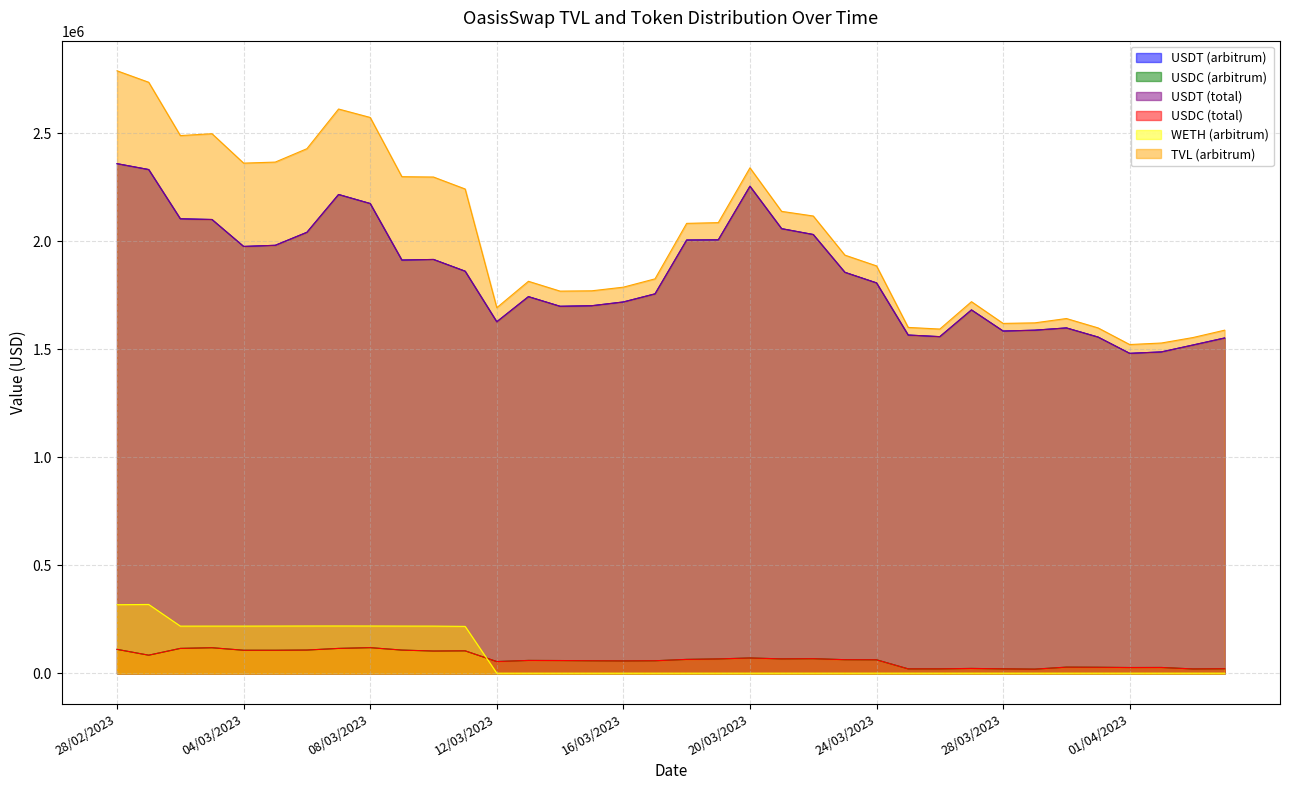

Reading left to right, transcribe all the data shown in this chart.

USDT (arbitrum): 28/02/2023=2358498.6	01/03/2023=2331355.4	02/03/2023=2103539.8	03/03/2023=2100191.6	04/03/2023=1975558.5	05/03/2023=1980857.6	06/03/2023=2040982.5	07/03/2023=2215903.7	08/03/2023=2174126.7	09/03/2023=1912592.2	10/03/2023=1915385.3	11/03/2023=1861105.1	12/03/2023=1627090.4	13/03/2023=1743371.6	14/03/2023=1698727.2	15/03/2023=1701265.7	16/03/2023=1718760.2	17/03/2023=1756182.1	18/03/2023=2005207.4	19/03/2023=2006161.0	20/03/2023=2254076.7	21/03/2023=2057871.0	22/03/2023=2030804.3	23/03/2023=1855892.2	24/03/2023=1806964.5	25/03/2023=1565705.8	26/03/2023=1558229.8	27/03/2023=1681919.3	28/03/2023=1584179.9	29/03/2023=1588134.5	30/03/2023=1598640.2	31/03/2023=1556339.1	01/04/2023=1480991.7	02/04/2023=1487617.5	03/04/2023=1519548.4	04/04/2023=1552035.7
USDC (arbitrum): 28/02/2023=111442.9	01/03/2023=84471.7	02/03/2023=115918.7	03/03/2023=118979.2	04/03/2023=107349.3	05/03/2023=107320.0	06/03/2023=108273.3	07/03/2023=115871.7	08/03/2023=119346.8	09/03/2023=108137.6	10/03/2023=103724.4	11/03/2023=104584.3	12/03/2023=55066.6	13/03/2023=60323.8	14/03/2023=59789.2	15/03/2023=58643.9	16/03/2023=57962.0	17/03/2023=58779.8	18/03/2023=65042.9	19/03/2023=67239.3	20/03/2023=71651.3	21/03/2023=67463.4	22/03/2023=68426.6	23/03/2023=63679.1	24/03/2023=63225.2	25/03/2023=21204.4	26/03/2023=21318.0	27/03/2023=23264.9	28/03/2023=21404.1	29/03/2023=19952.6	30/03/2023=29246.6	31/03/2023=28670.1	01/04/2023=27439.8	02/04/2023=27754.2	03/04/2023=20943.9	04/04/2023=21910.2
USDT (total): 28/02/2023=2358498.6	01/03/2023=2331355.4	02/03/2023=2103539.8	03/03/2023=2100191.6	04/03/2023=1975558.5	05/03/2023=1980857.6	06/03/2023=2040982.5	07/03/2023=2215903.7	08/03/2023=2174126.7	09/03/2023=1912592.2	10/03/2023=1915385.3	11/03/2023=1861105.1	12/03/2023=1627090.4	13/03/2023=1743371.6	14/03/2023=1698727.2	15/03/2023=1701265.7	16/03/2023=1718760.2	17/03/2023=1756182.1	18/03/2023=2005207.4	19/03/2023=2006161.0	20/03/2023=2254076.7	21/03/2023=2057871.0	22/03/2023=2030804.3	23/03/2023=1855892.2	24/03/2023=1806964.5	25/03/2023=1565705.8	26/03/2023=1558229.8	27/03/2023=1681919.3	28/03/2023=1584179.9	29/03/2023=1588134.5	30/03/2023=1598640.2	31/03/2023=1556339.1	01/04/2023=1480991.7	02/04/2023=1487617.5	03/04/2023=1519548.4	04/04/2023=1552035.7
USDC (total): 28/02/2023=111442.9	01/03/2023=84471.7	02/03/2023=115918.7	03/03/2023=118979.2	04/03/2023=107349.3	05/03/2023=107320.0	06/03/2023=108273.3	07/03/2023=115871.7	08/03/2023=119346.8	09/03/2023=108137.6	10/03/2023=103724.4	11/03/2023=104584.3	12/03/2023=55066.6	13/03/2023=60323.8	14/03/2023=59789.2	15/03/2023=58643.9	16/03/2023=57962.0	17/03/2023=58779.8	18/03/2023=65042.9	19/03/2023=67239.3	20/03/2023=71651.3	21/03/2023=67463.4	22/03/2023=68426.6	23/03/2023=63679.1	24/03/2023=63225.2	25/03/2023=21204.4	26/03/2023=21318.0	27/03/2023=23264.9	28/03/2023=21404.1	29/03/2023=19952.6	30/03/2023=29246.6	31/03/2023=28670.1	01/04/2023=27439.8	02/04/2023=27754.2	03/04/2023=20943.9	04/04/2023=21910.2
WETH (arbitrum): 28/02/2023=318040.6	01/03/2023=319259.0	02/03/2023=218973.4	03/03/2023=219095.3	04/03/2023=219103.4	05/03/2023=219322.5	06/03/2023=219589.0	07/03/2023=219670.4	08/03/2023=219529.1	09/03/2023=219227.1	10/03/2023=219090.1	11/03/2023=217815.2	12/03/2023=1244.6	13/03/2023=1281.1	14/03/2023=1289.2	15/03/2023=1267.6	16/03/2023=1270.1	17/03/2023=1283.9	18/03/2023=1302.7	19/03/2023=1322.3	20/03/2023=1329.1	21/03/2023=1356.4	22/03/2023=1356.4	23/03/2023=1355.0	24/03/2023=1340.4	25/03/2023=1334.7	26/03/2023=1336.0	27/03/2023=1332.0	28/03/2023=1332.0	29/03/2023=1333.3	30/03/2023=1332.0	31/03/2023=1333.3	01/04/2023=1332.0	02/04/2023=1323.0	03/04/2023=1325.0	04/04/2023=1325.1
TVL (arbitrum): 28/02/2023=2788131.1	01/03/2023=2735110.4	02/03/2023=2488433.3	03/03/2023=2497055.1	04/03/2023=2360973.8	05/03/2023=2365820.9	06/03/2023=2427775.2	07/03/2023=2611335.2	08/03/2023=2572325.6	09/03/2023=2298300.9	10/03/2023=2296683.2	11/03/2023=2241335.1	12/03/2023=1692152.8	13/03/2023=1814307.7	14/03/2023=1768851.7	15/03/2023=1770296.7	16/03/2023=1787157.9	17/03/2023=1825603.3	18/03/2023=2082314.1	19/03/2023=2085676.7	20/03/2023=2339247.9	21/03/2023=2137863.6	22/03/2023=2116383.8	23/03/2023=1935342.2	24/03/2023=1885489.9	25/03/2023=1600962.4	26/03/2023=1593380.1	27/03/2023=1719997.8	28/03/2023=1619529.3	29/03/2023=1621991.7	30/03/2023=1642040.4	31/03/2023=1598722.7	01/04/2023=1521720.3	02/04/2023=1528742.6	03/04/2023=1554122.7	04/04/2023=1588131.9